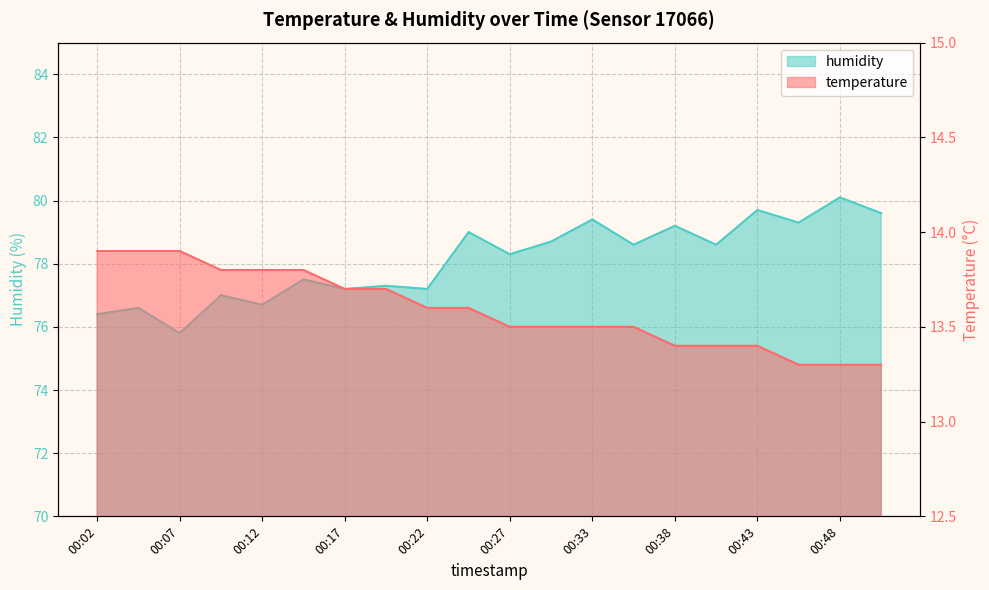

Is the value of humidity at 00:38 greater than the value of temperature at 00:48?

Yes